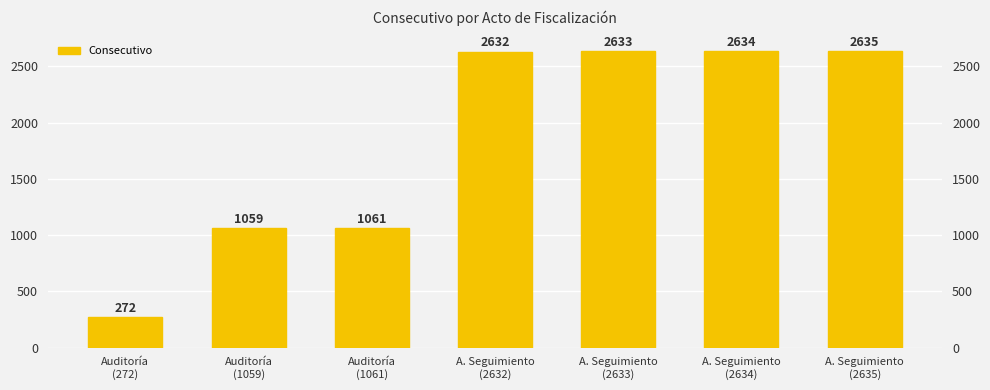

What is the change in value from A. Seguimiento
(2633) to A. Seguimiento
(2634)?

+1